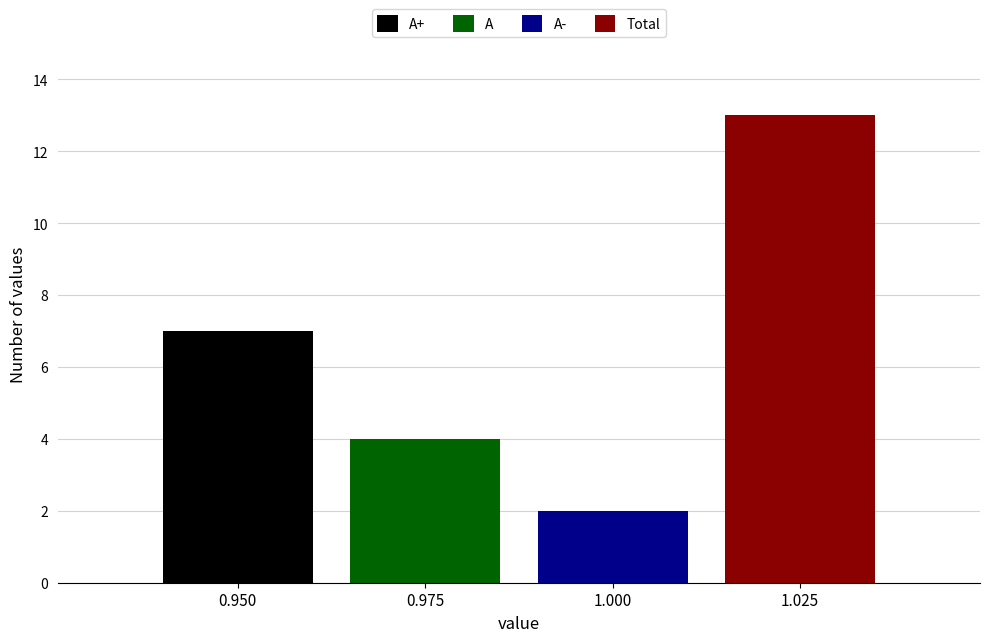

Which series has the widest spread of values?

A+